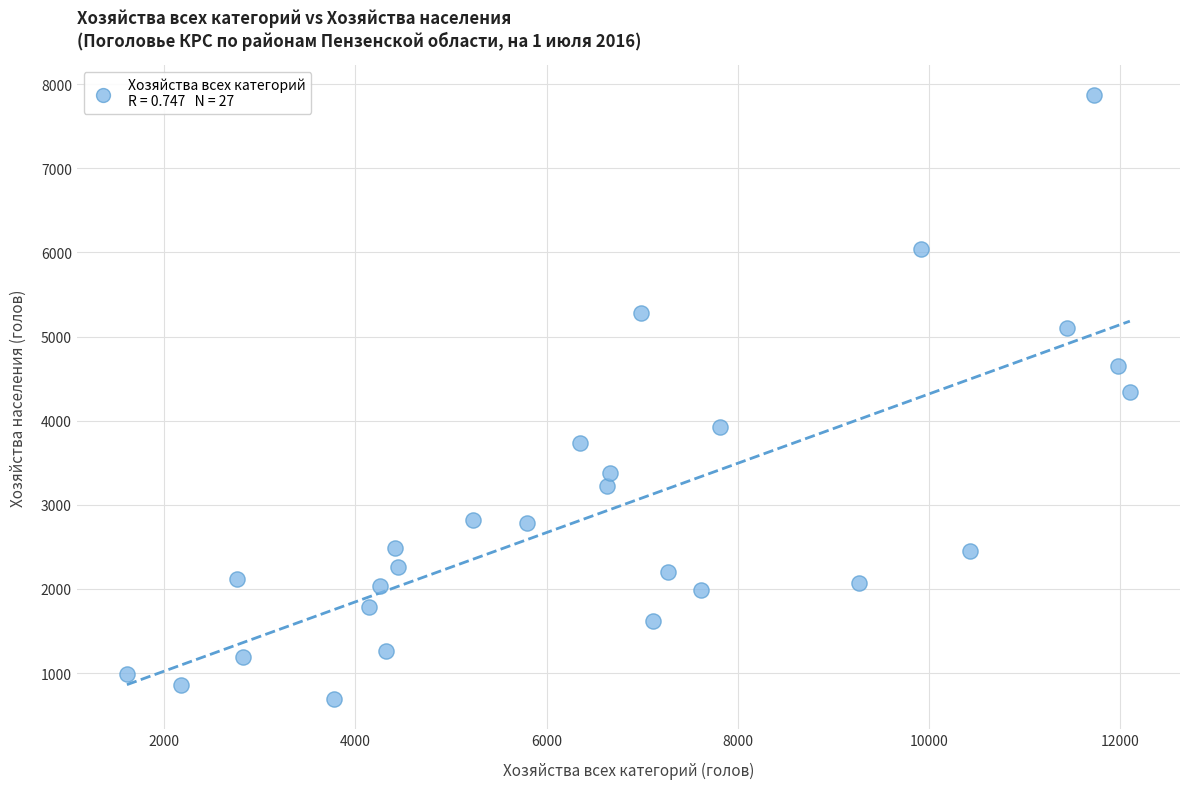

What is the range of Y values (max minus min)?

7174